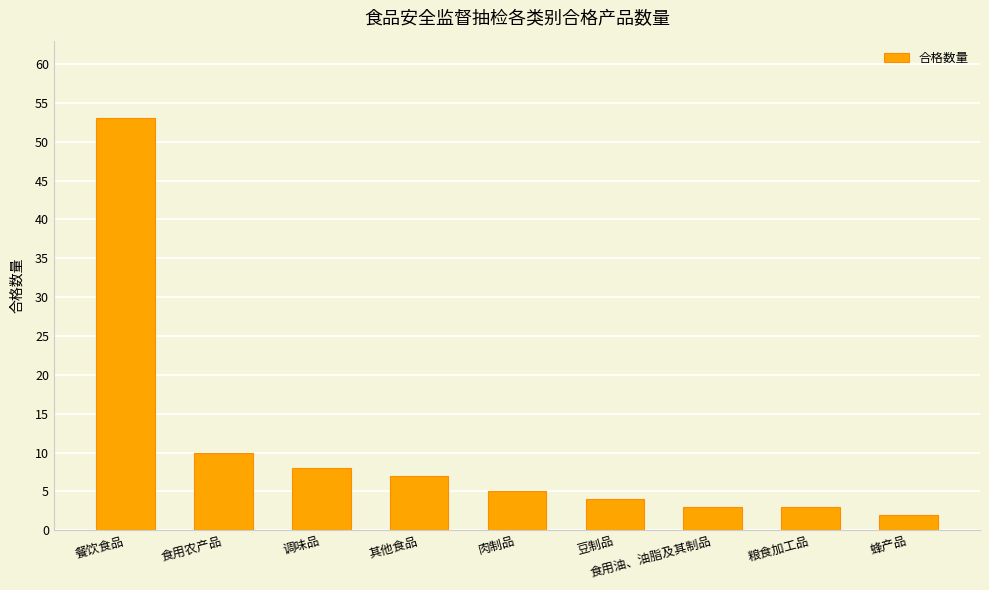

Reading left to right, transcribe all the data shown in this chart.

餐饮食品=53	食用农产品=10	调味品=8	其他食品=7	肉制品=5	豆制品=4	食用油、油脂及其制品=3	粮食加工品=3	蜂产品=2